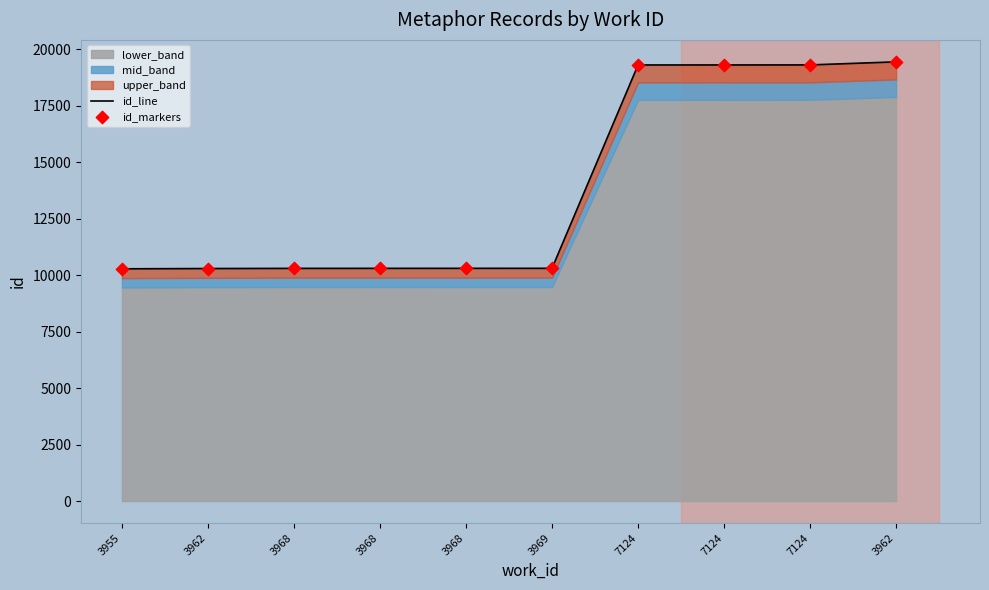

Which series has the largest total across all categories?

id_line